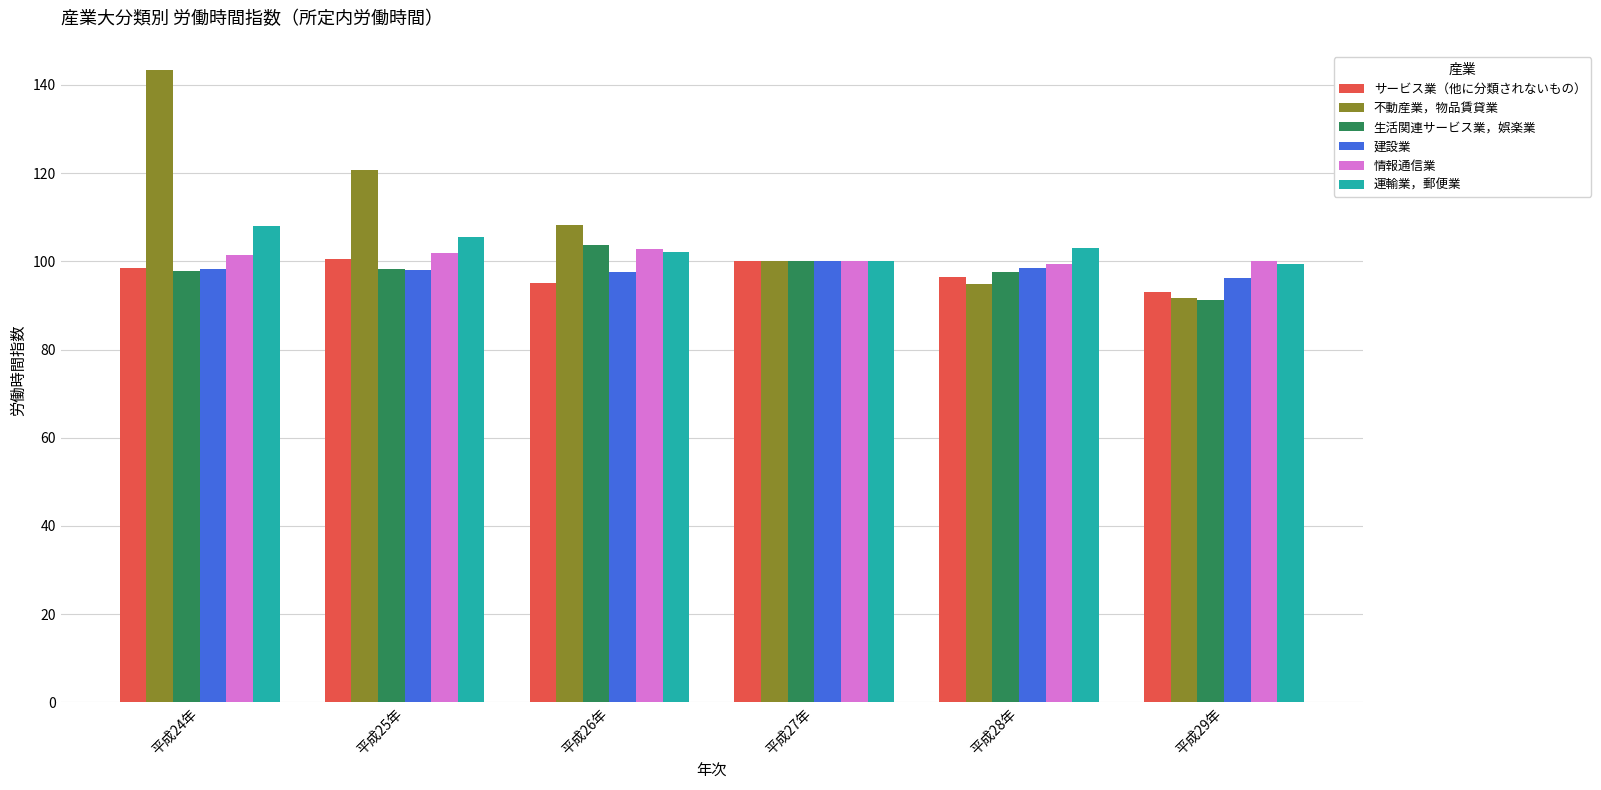

Which series has the widest spread of values?

不動産業，物品賃貸業